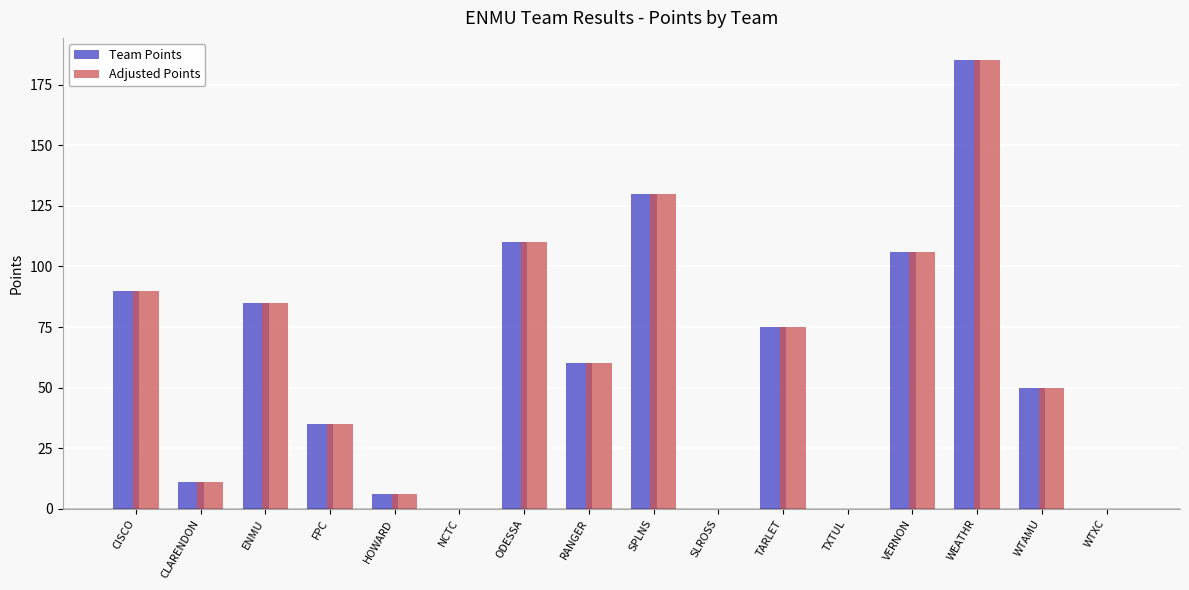

Are the bars horizontal?

No